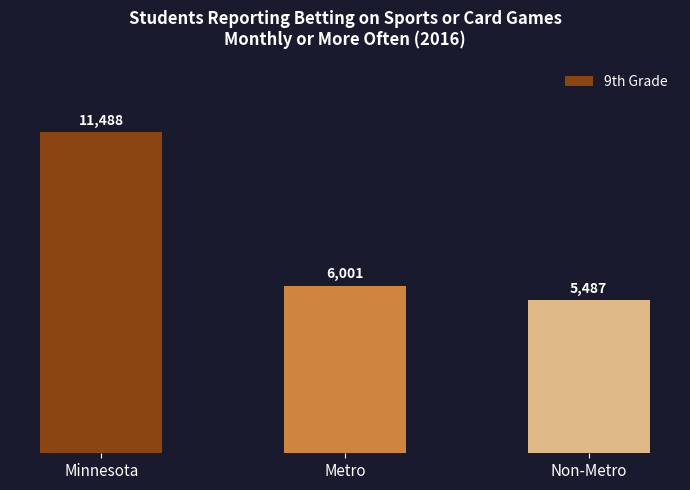

What is the value of the 2nd bar from the left?

6001